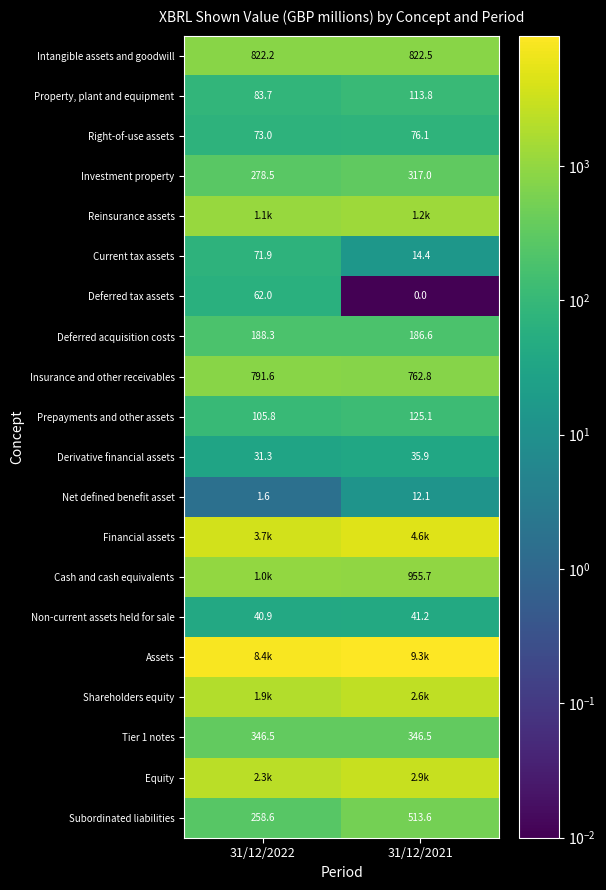

How many categories are shown in the chart?

2